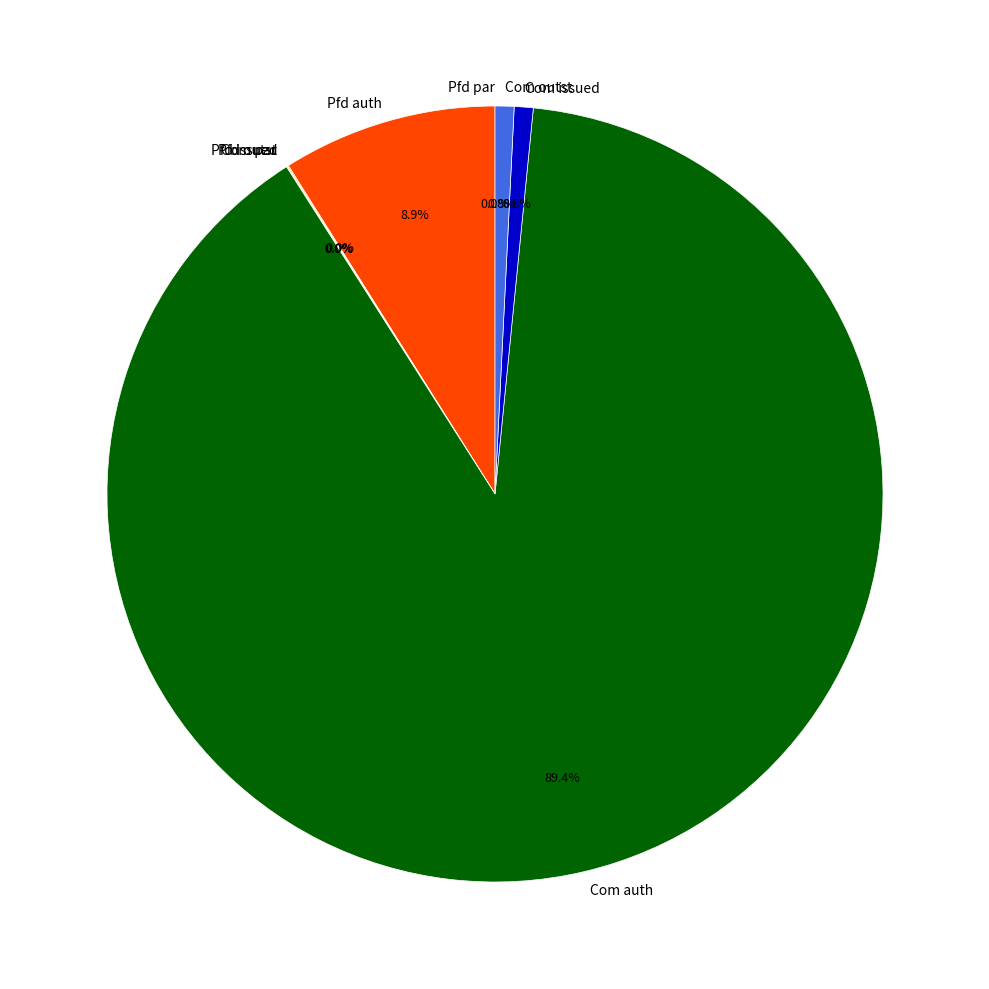

Do Common stock, shares authorized and Preferred stock, shares authorized together represent more than half of the pie?

Yes